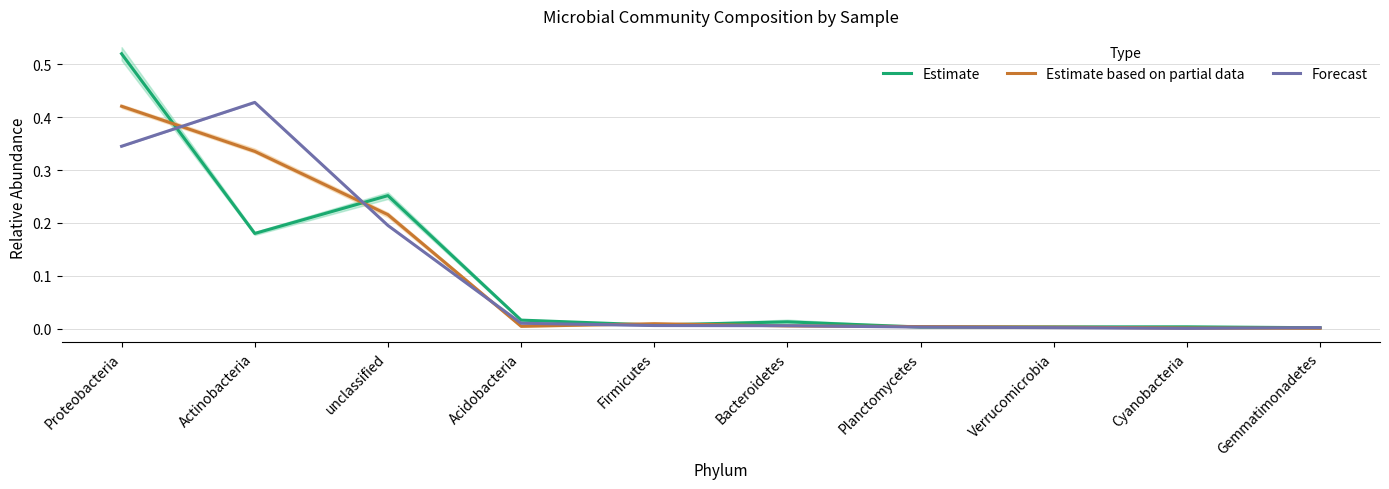

At how many categories does at least one series exceed 0?

10